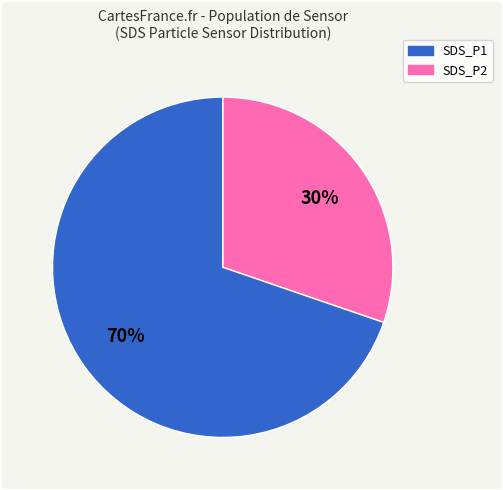

Is there a majority slice in this chart?

Yes